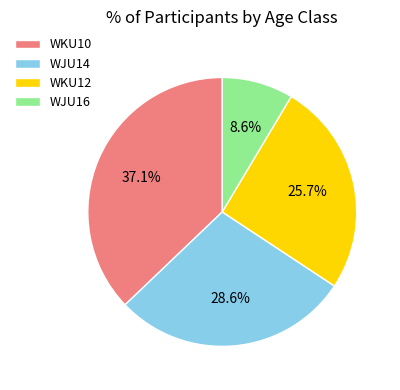

Which has a higher value, WJU16 or WKU12?

WKU12